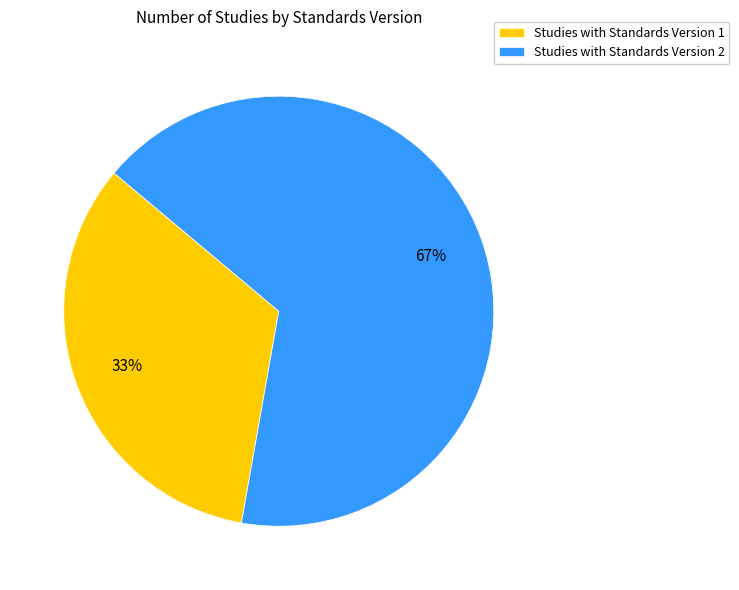

To the nearest percent, what is the combined percentage of Studies with Standards Version 1 and Studies with Standards Version 2?

100%